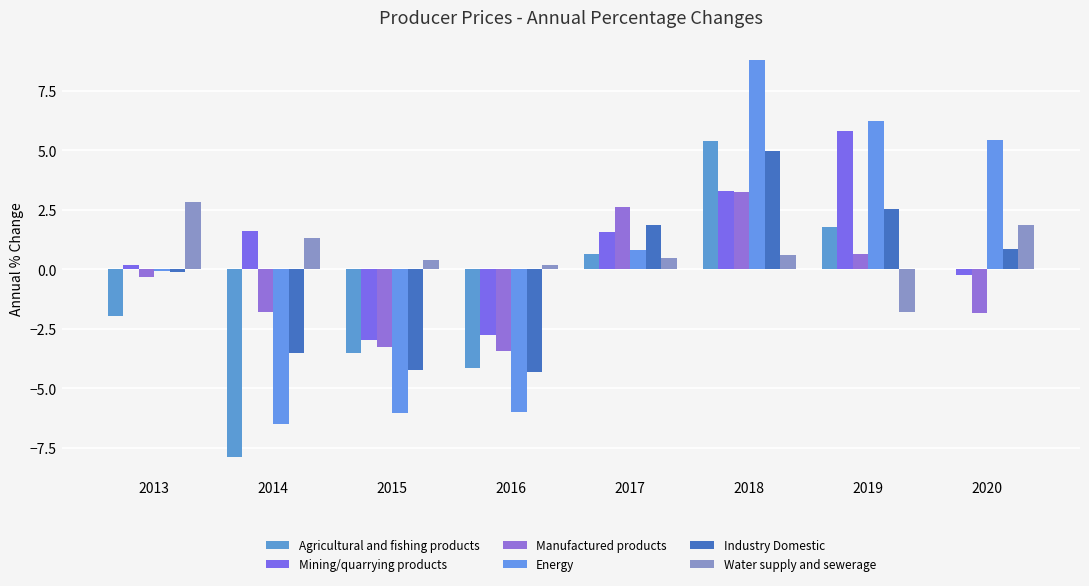

At which label does Agricultural and fishing products first exceed 0?

2017